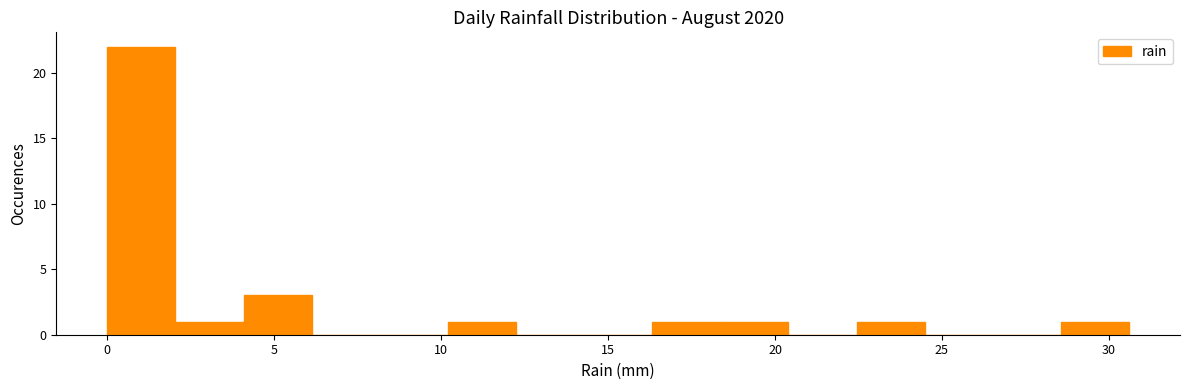

How tall is the bar that spans 18.5 to 20.5 on the x-axis? Neither the bar edges nor the heights are printed on the chart, so give them approximately, as read against the axes.

1